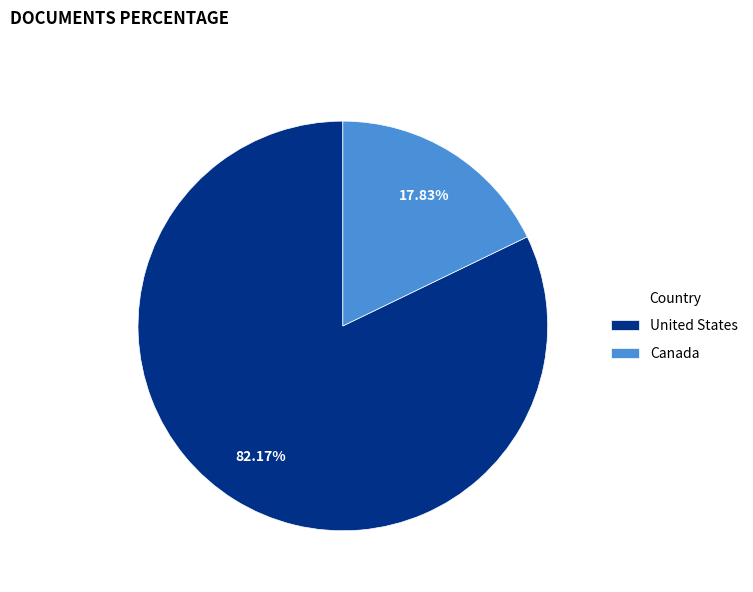

What is the smallest slice in the pie chart?

Canada